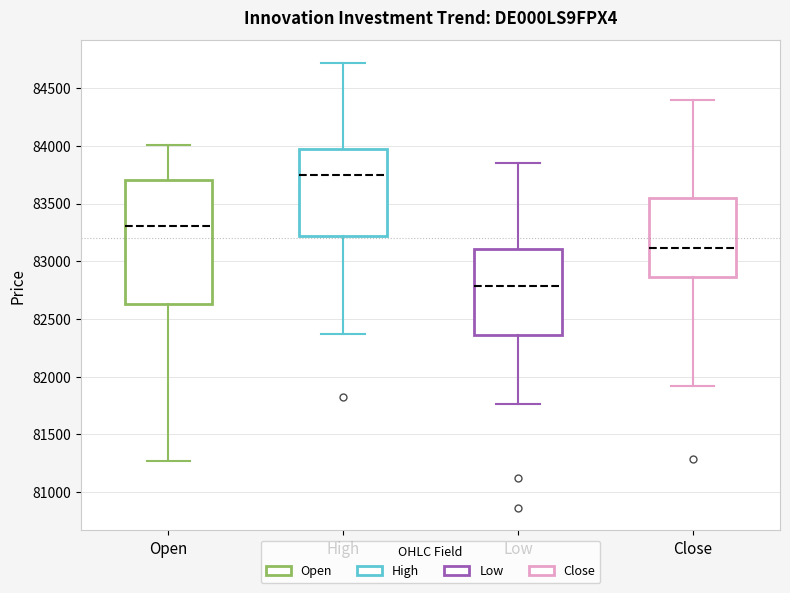

Reading left to right, read every box against the y-axis: the position of its median line, the range the box covers, and the ends of its whiskers. The values are not printed on the chart, so give them approximately, as read against the axis.

Open: median 83300, box 82650 to 83700, whiskers 81250 to 84000
High: median 83750, box 83200 to 83950, whiskers 82350 to 84700
Low: median 82800, box 82350 to 83100, whiskers 81750 to 83850
Close: median 83100, box 82850 to 83550, whiskers 81900 to 84400